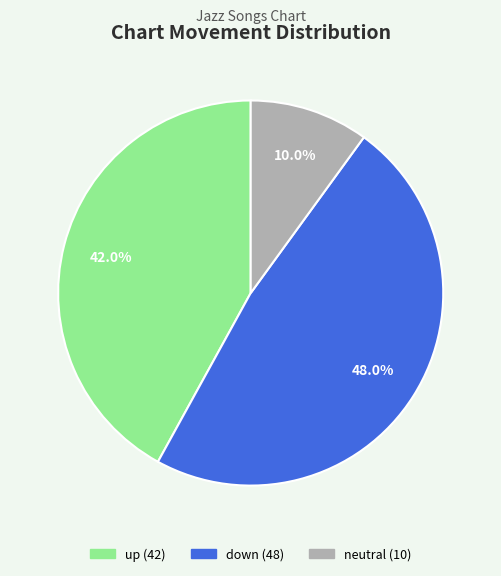

Is there any slice that represents more than half of the pie?

No